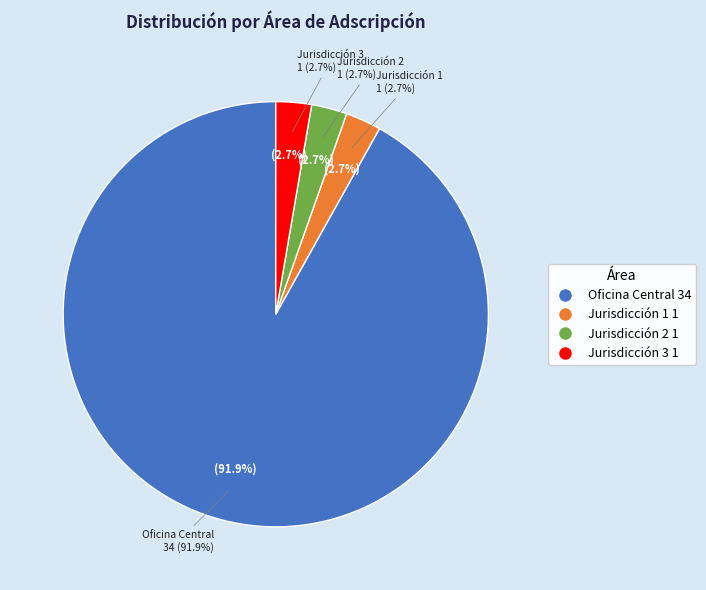

Which slice is the smallest?

Jurisdicción 1